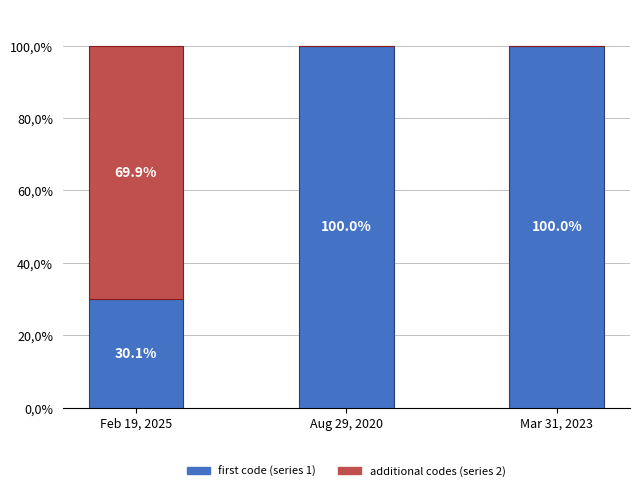

What is the difference between the additional codes (series 2) values at Aug 29, 2020 and Feb 19, 2025?

69.9